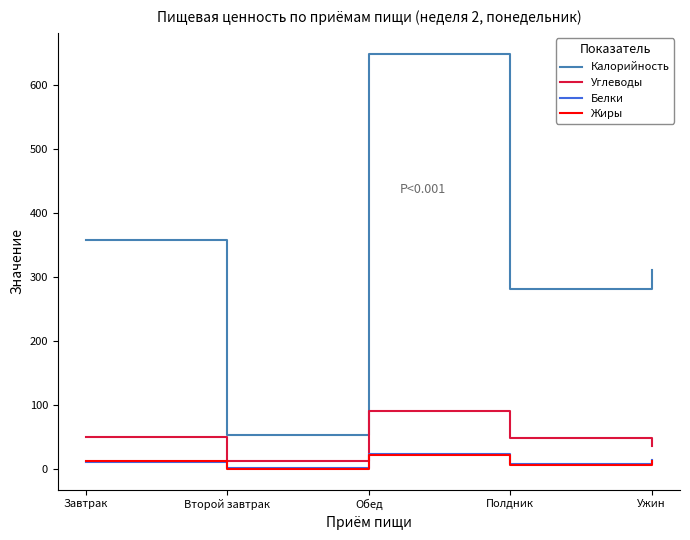

What is the total value across all series at Ужин?

372.5